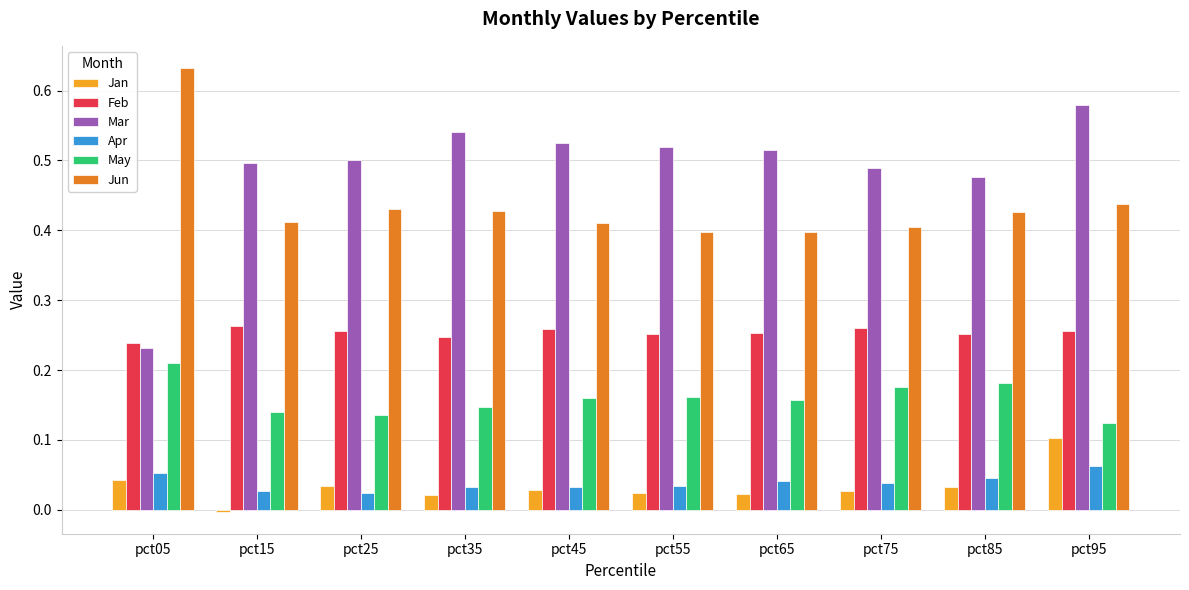

What is the total value across all series at pct55?

1.4